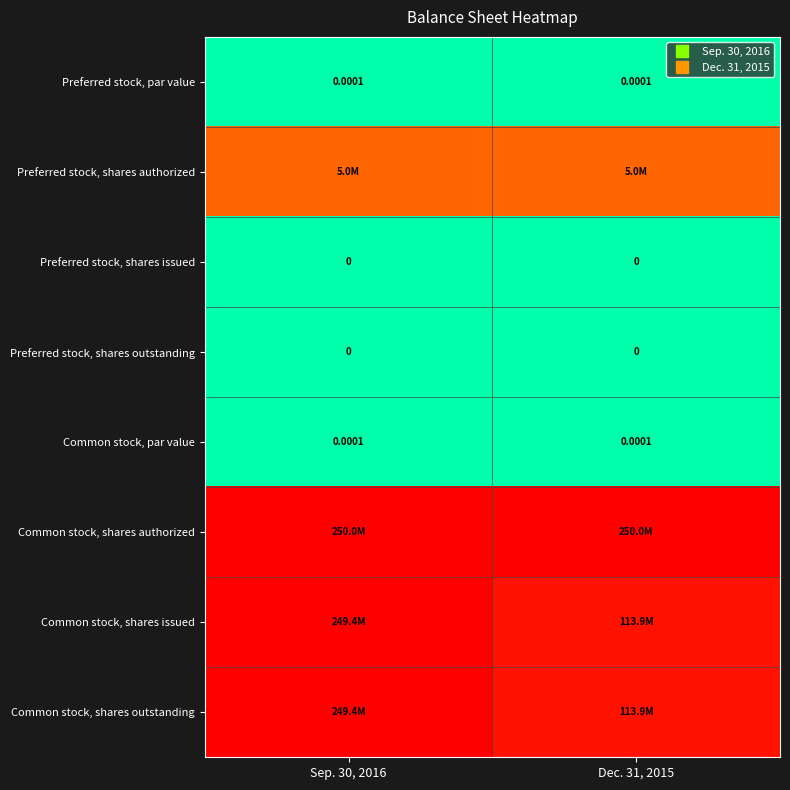

At which category is the sum across all series the highest?

Sep. 30, 2016